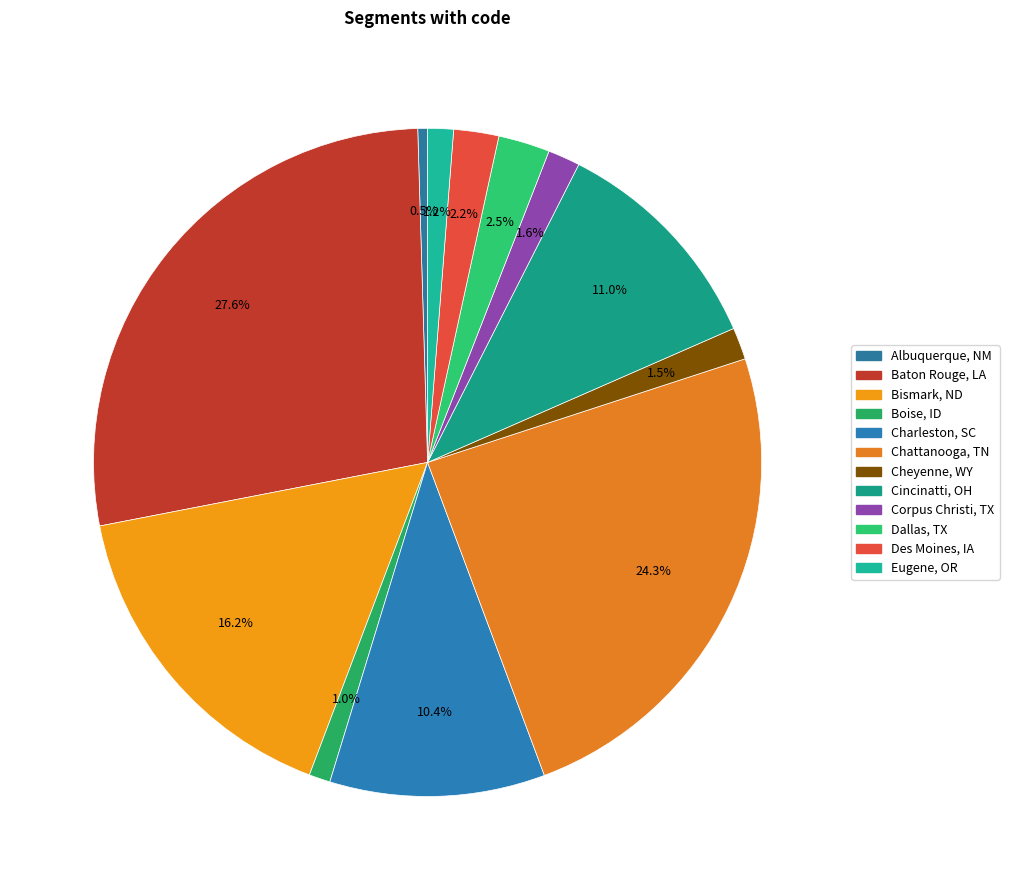

Combined, do Eugene, OR and Bismark, ND account for over 50%?

No